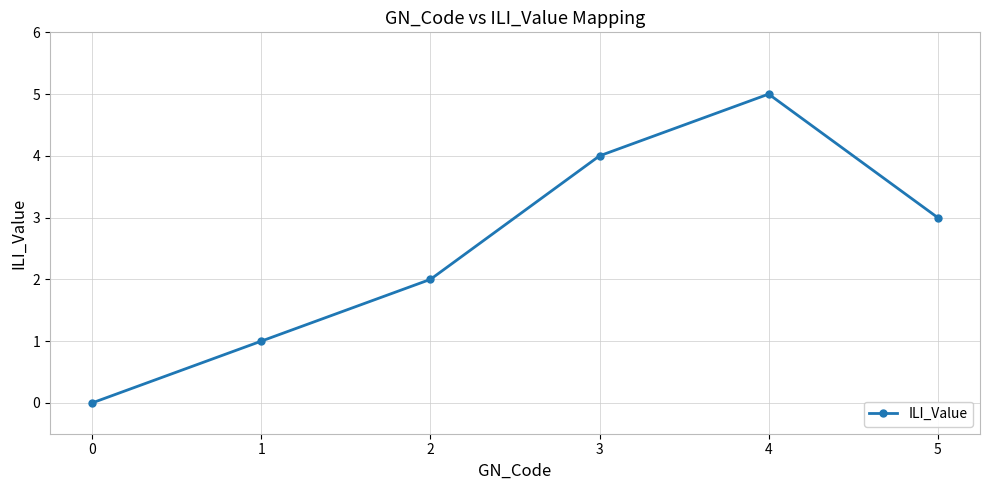

Between 0 and 3, which is larger?

3